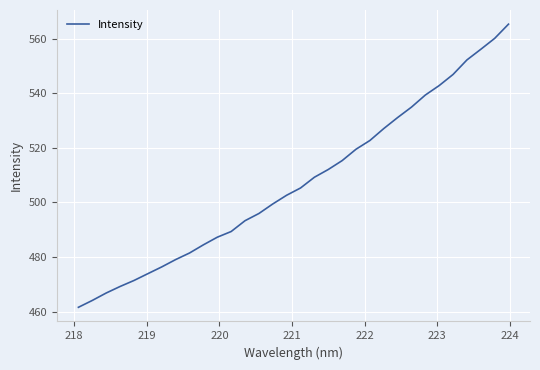

What is the maximum value shown in the chart?

565.4